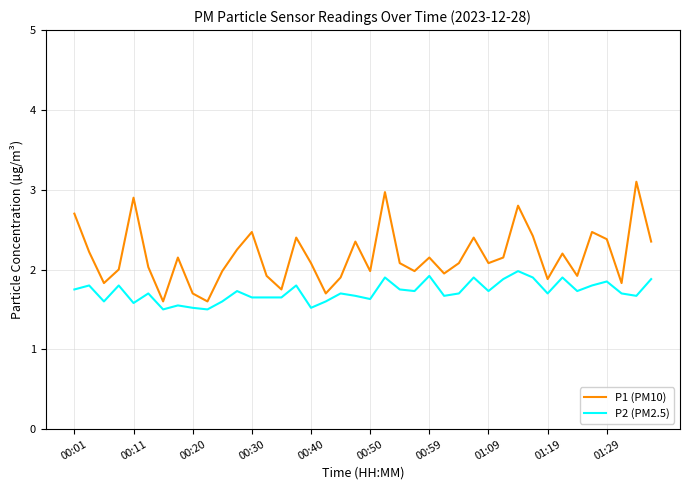

Which series has the largest total across all categories?

P1 (PM10)